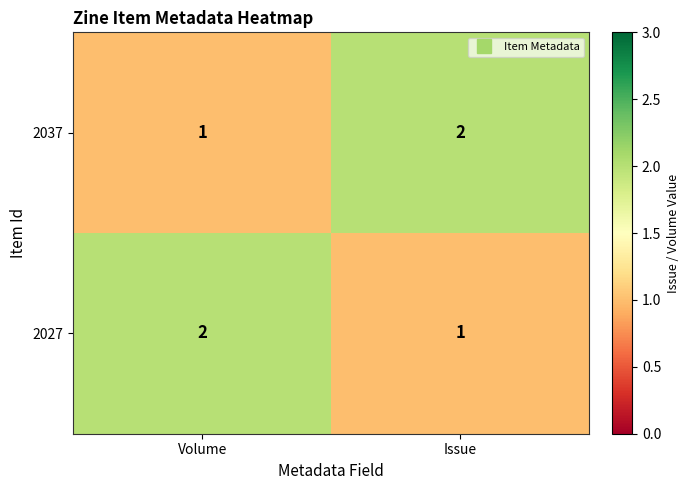

What is the sum of the 2027 values at Issue and Volume?

3